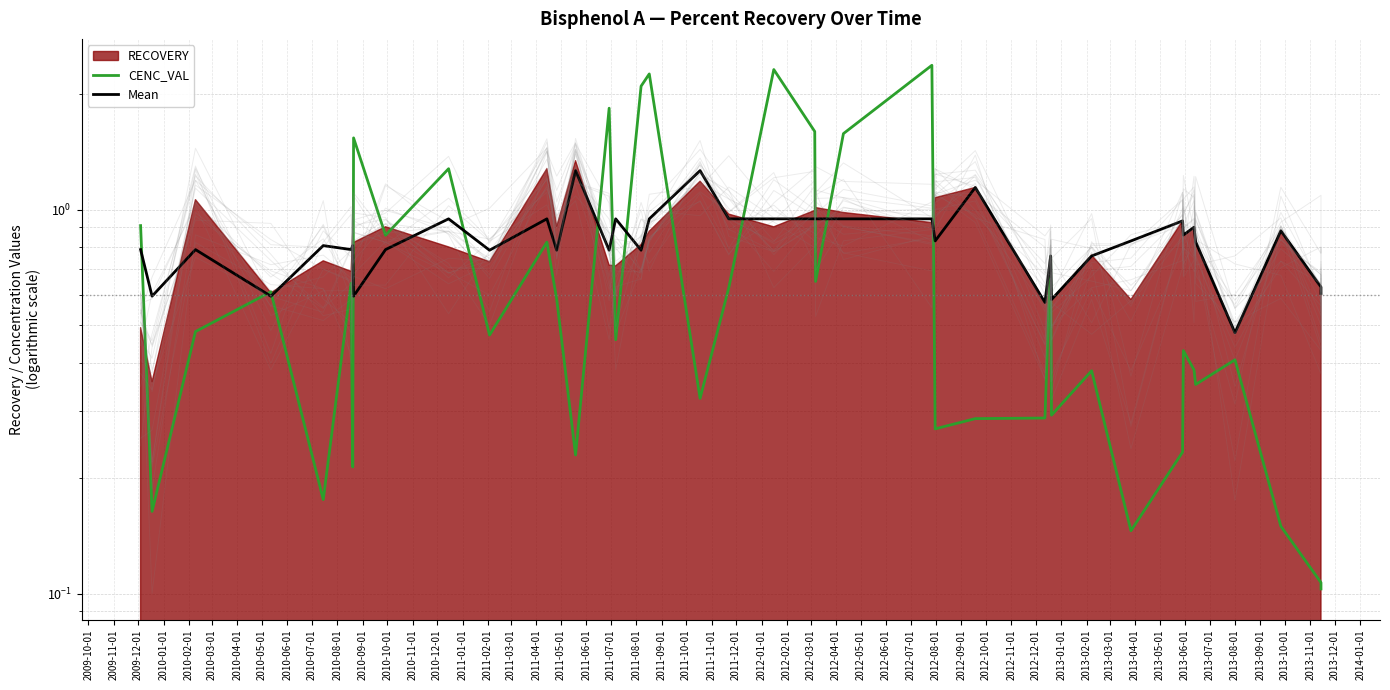

Does the chart have visible grid lines?

Yes